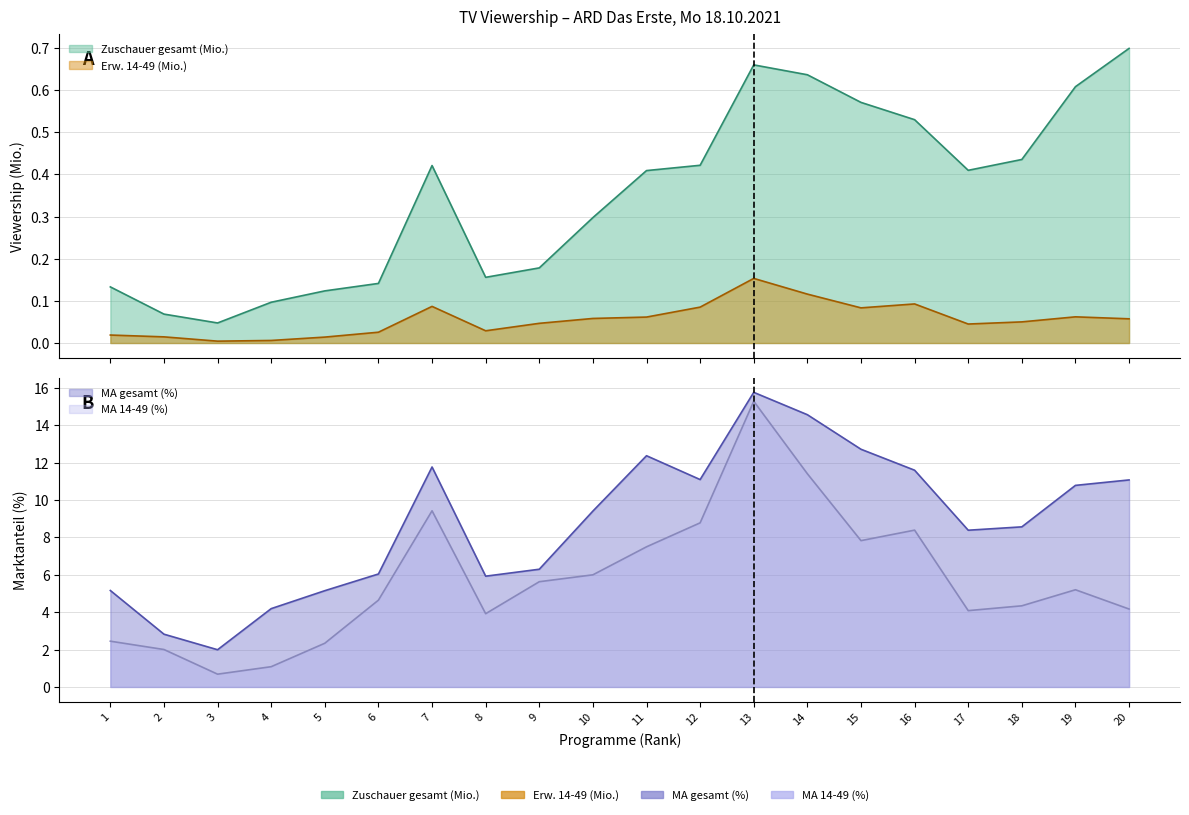

At which category does MA 14-49 (%) reach its first local valley?

3